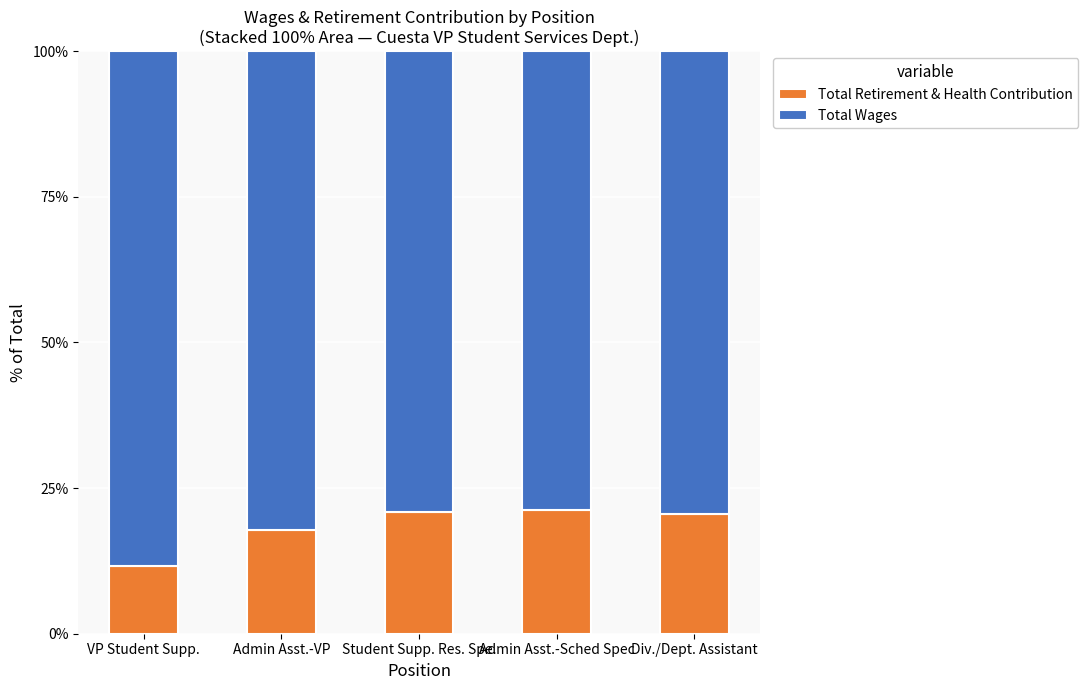

What is the total value across all series at Div./Dept. Assistant?

100.0